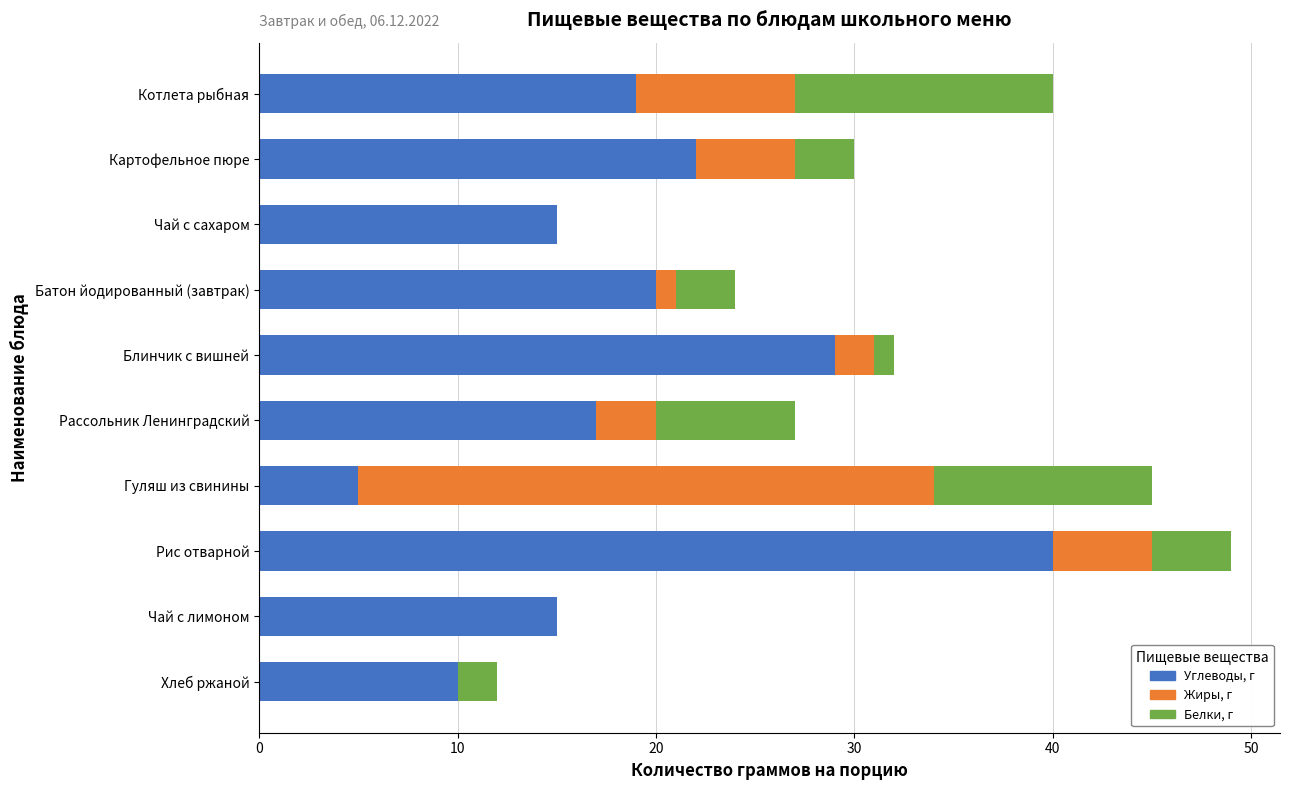

At which category is the sum across all series the highest?

Рис отварной